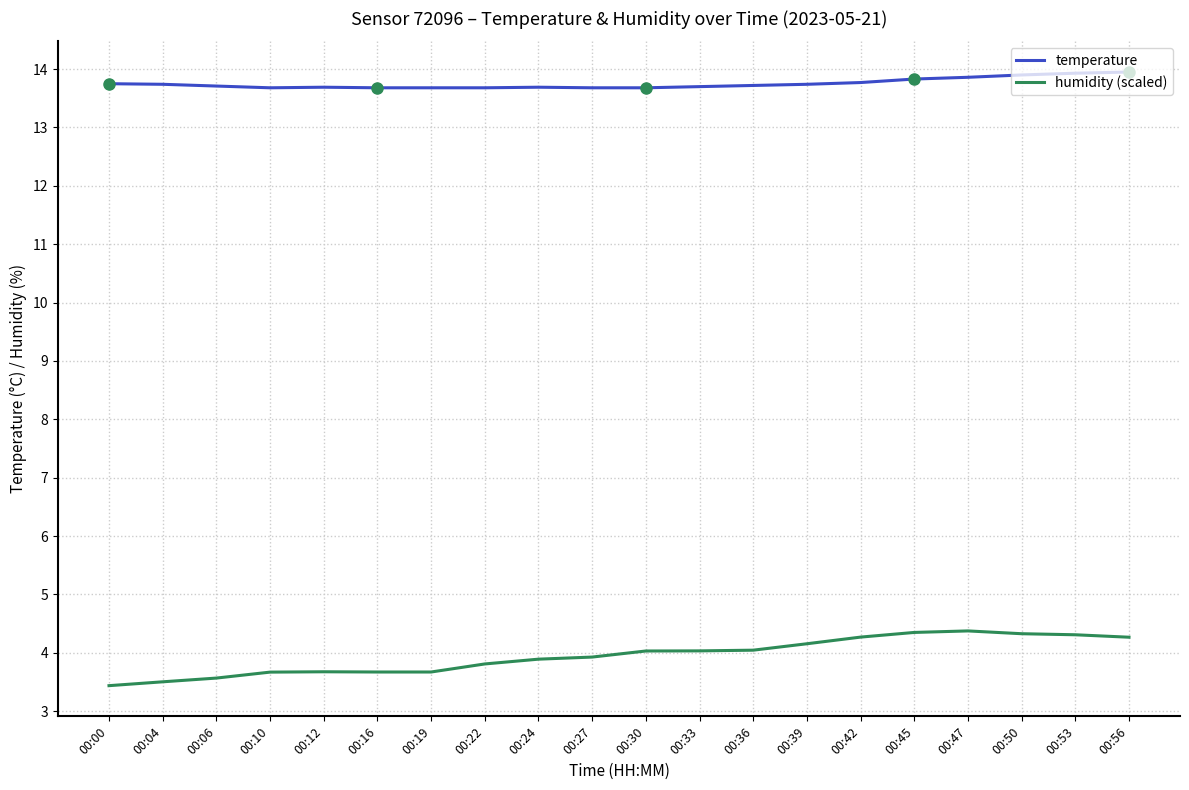

The temperature series shows 13.7 at 00:16. True or false?

True